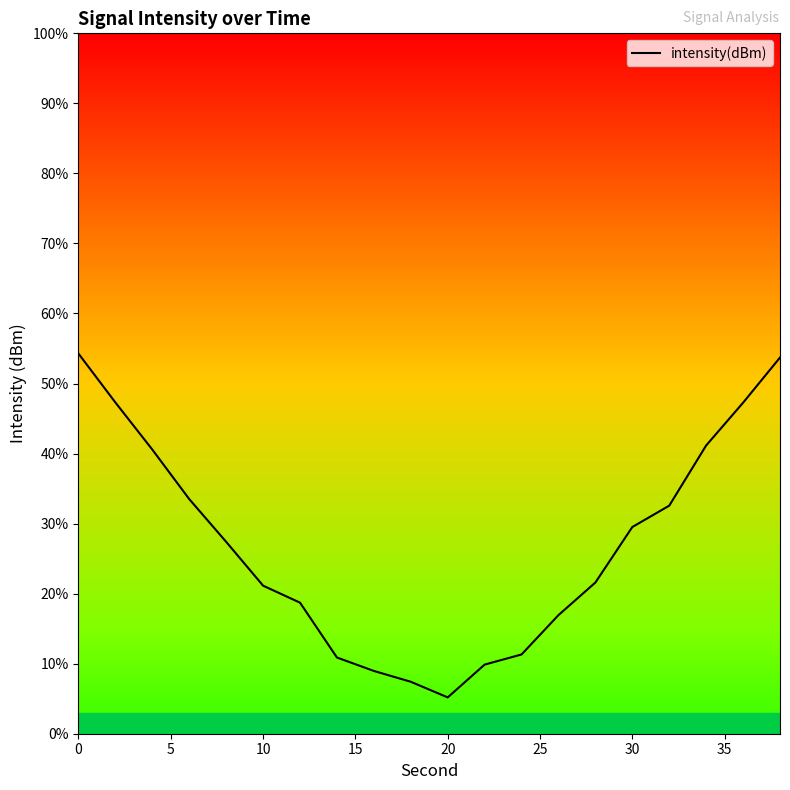

What is the greatest value displayed?

54.3